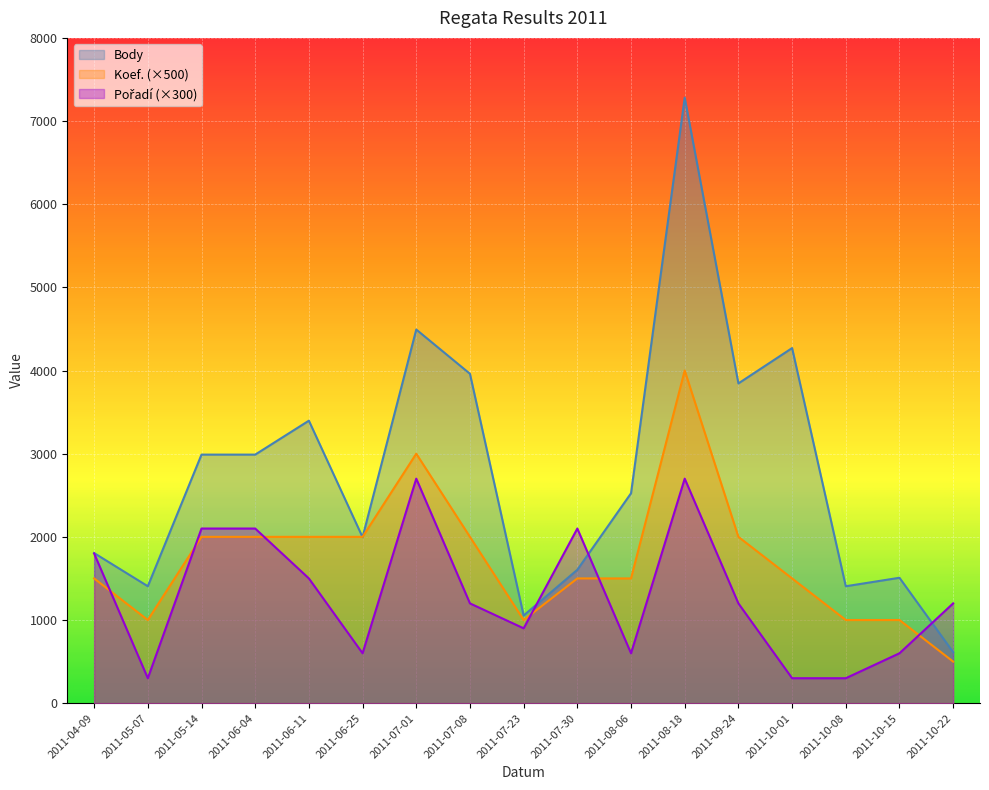

True or false: Pořadí and Koef. cross at least once.

True